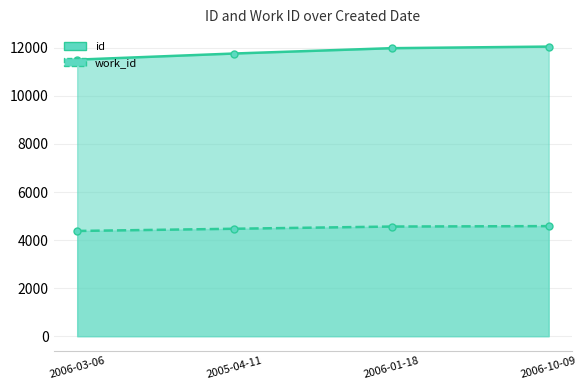

What is the difference between the maximum and minimum values in the id series?

543